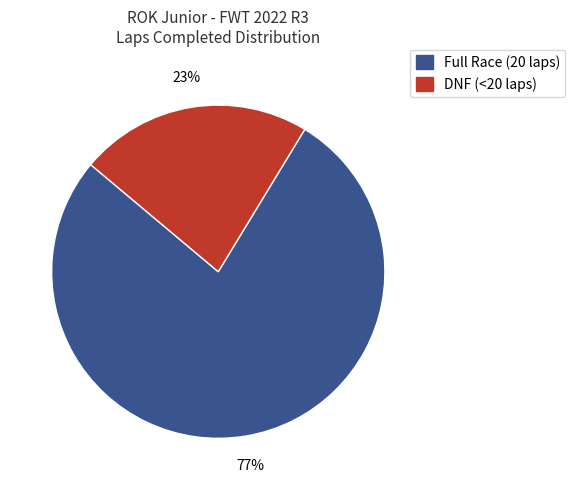

Which slice is the largest?

Full Race (20 laps)